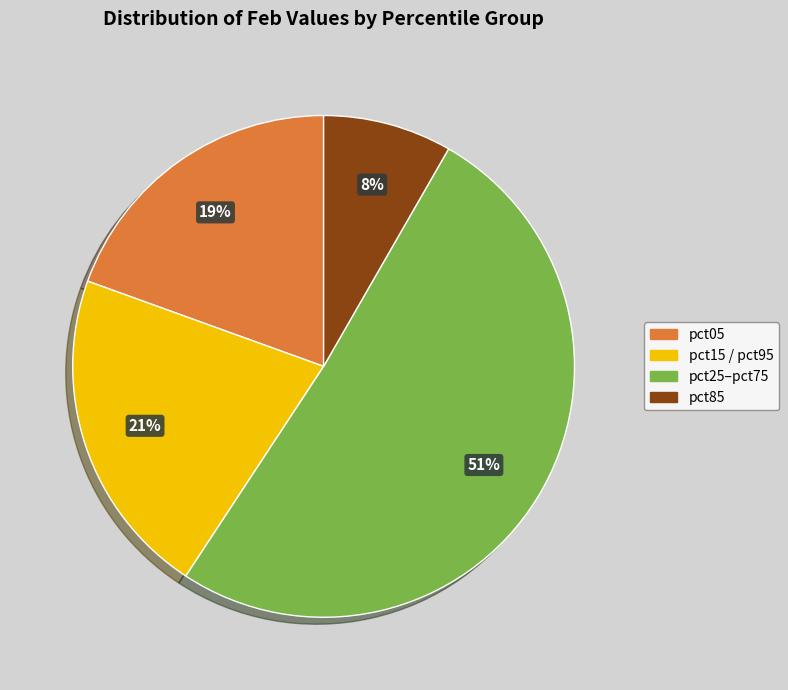

To the nearest percent, what is the difference between the largest and smallest slice percentages?

43%